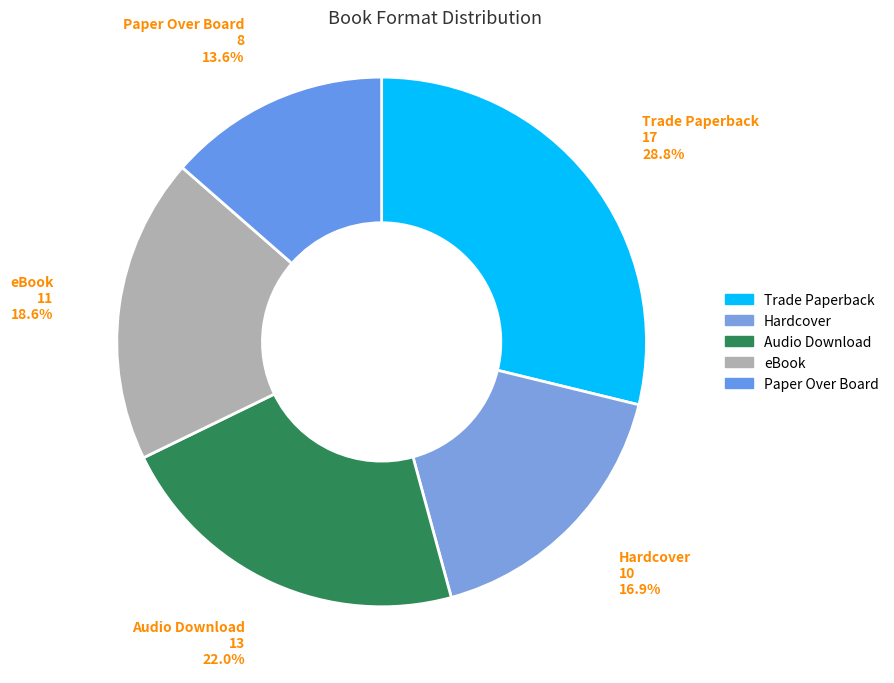

Is the sum of Audio Download and eBook greater than half?

No